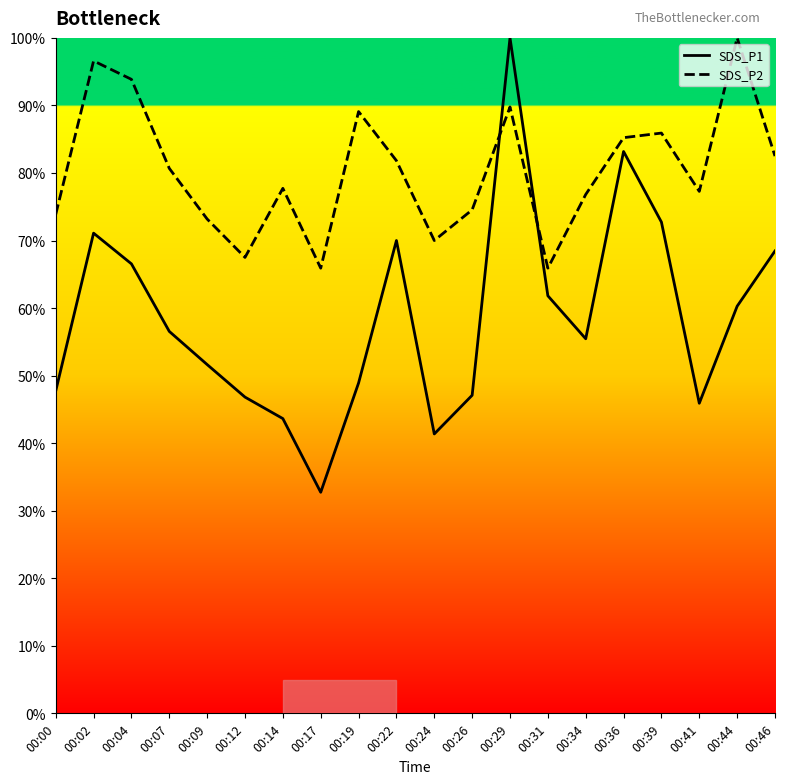

Which series has the largest range (max minus min)?

SDS_P1